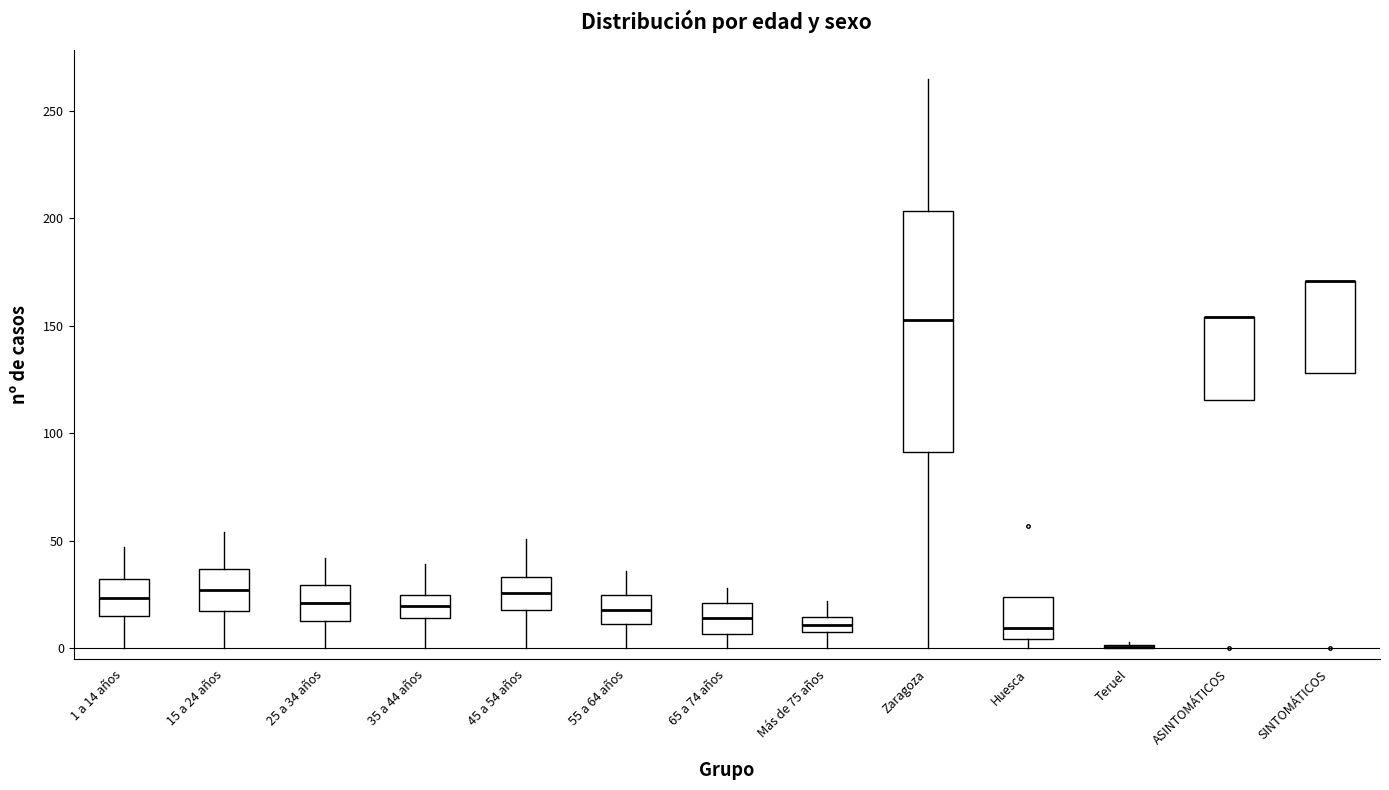

Where is the upper edge of the box for Más de 75 años on the y-axis? The values are not printed on the chart, so give them approximately, as read against the axis.

15